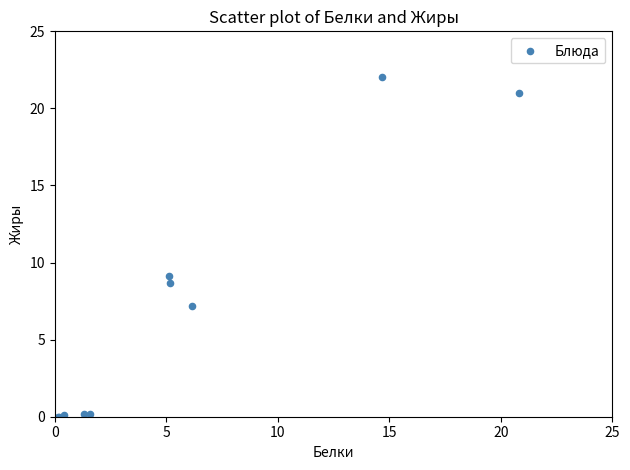

What Y value in the scatter plot is closest to 11?

9.1